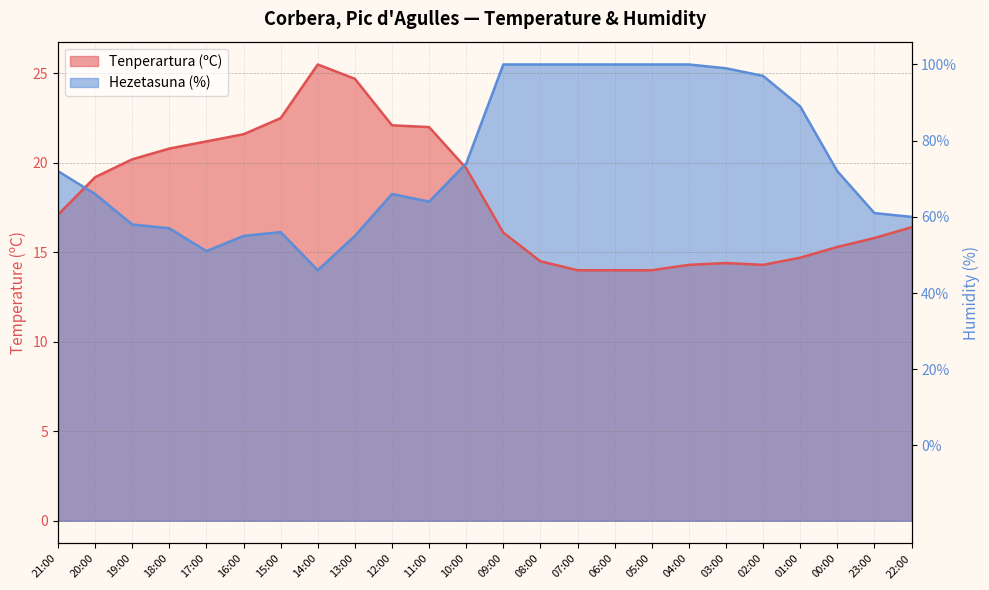

Rank the series by their average value, from highest to lowest.

Hezetasuna (%), Tenperartura (ºC)